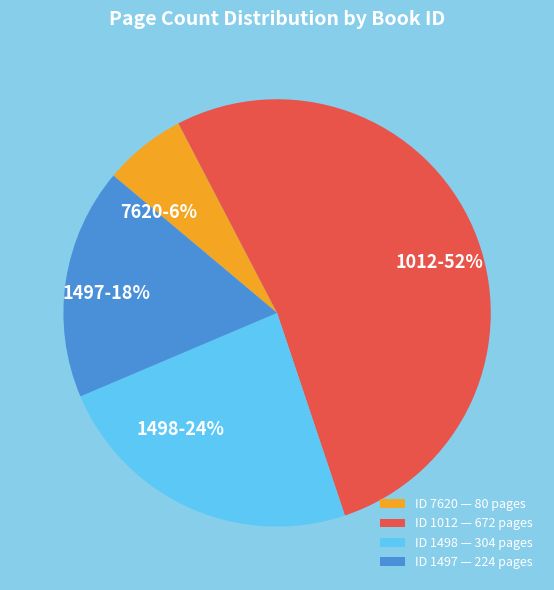

To the nearest percent, what portion does ID 1498 — 304 pages represent?

24%